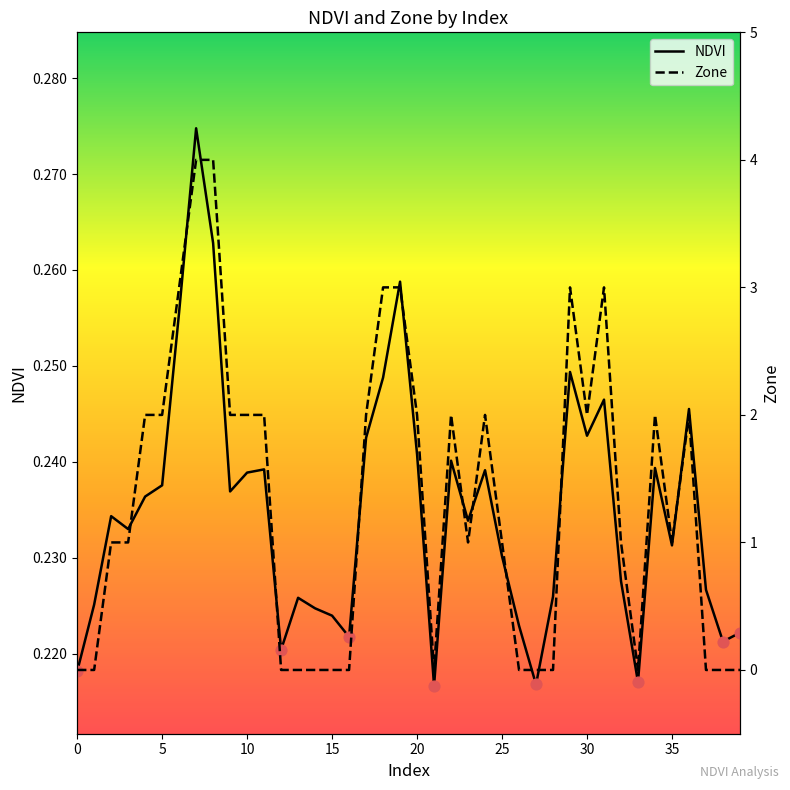

What is the total value across all series at 16?

0.2